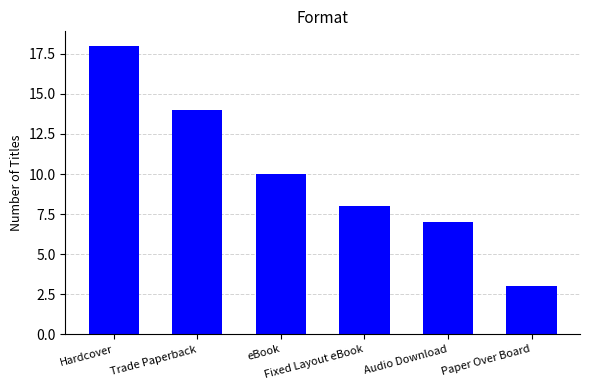

True or false: the data shows 14 at Trade Paperback.

True